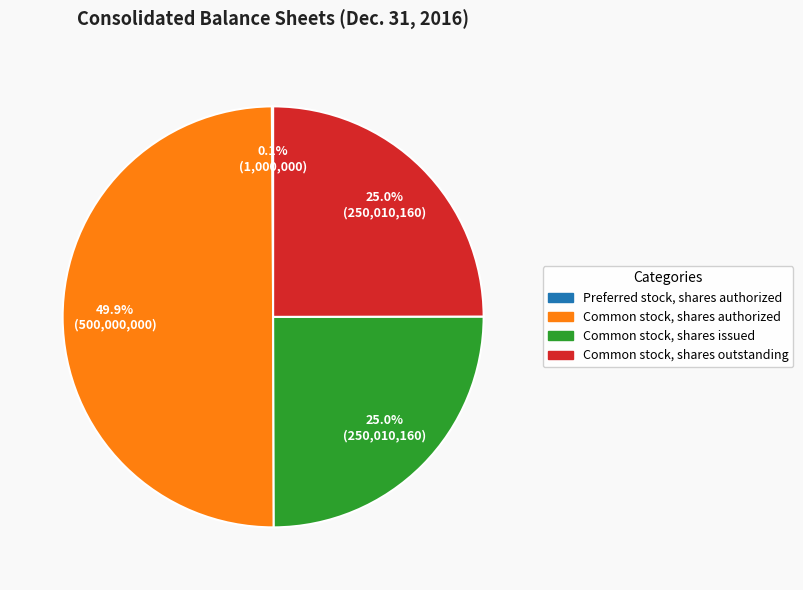

Which has a higher value, Common stock, shares outstanding or Common stock, shares authorized?

Common stock, shares authorized